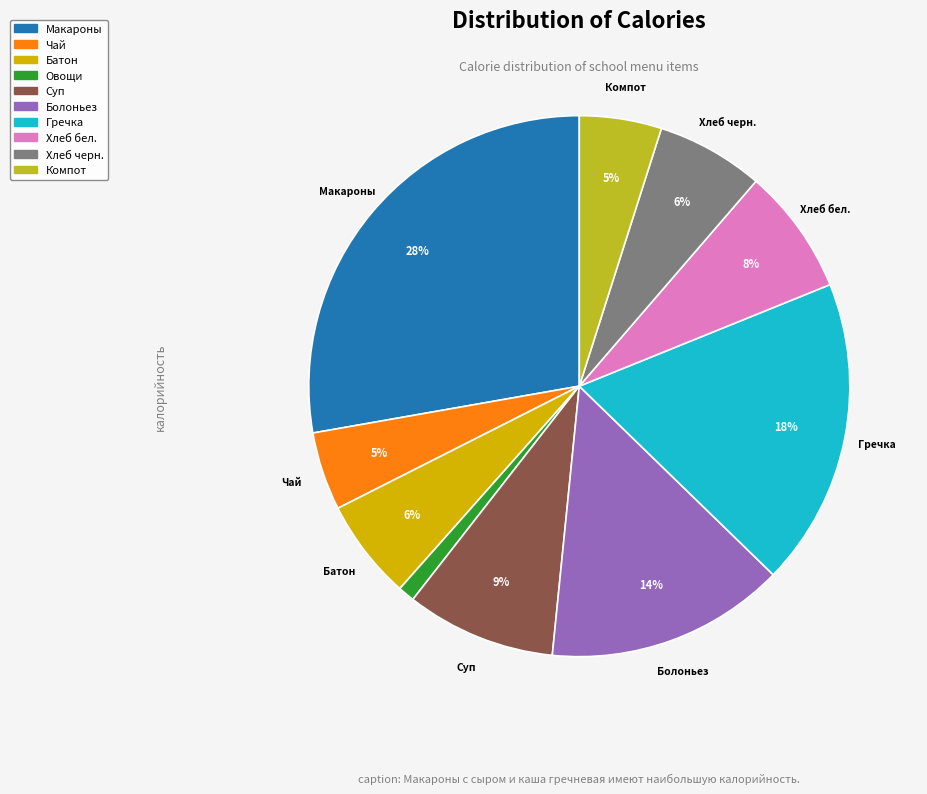

Is there a majority slice in this chart?

No